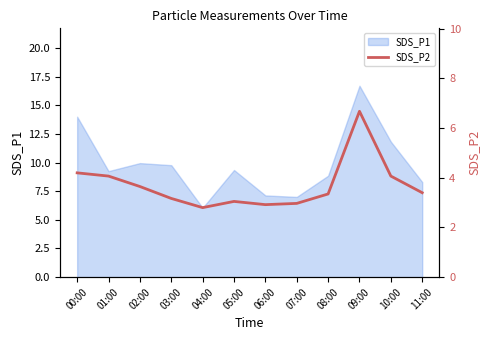

Is it true that SDS_P1 equals 2.6 at 03:00?

False